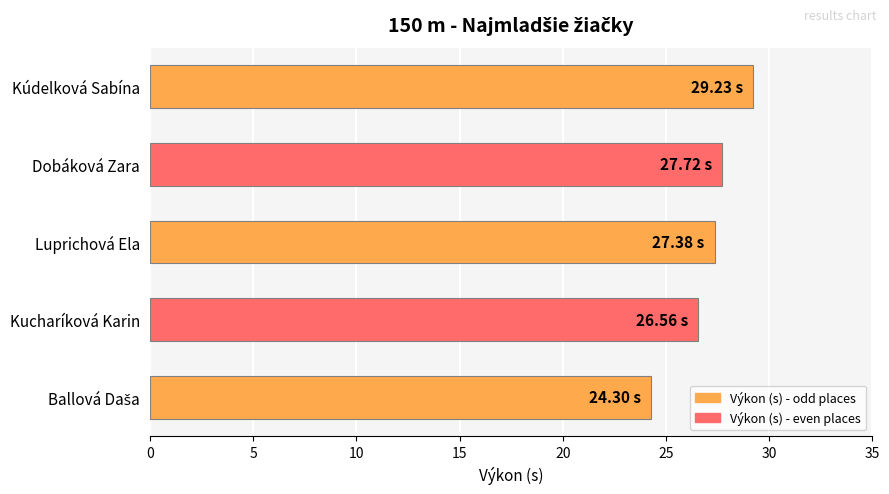

Where is the data nearest to the value 26?

Kucharíková Karin